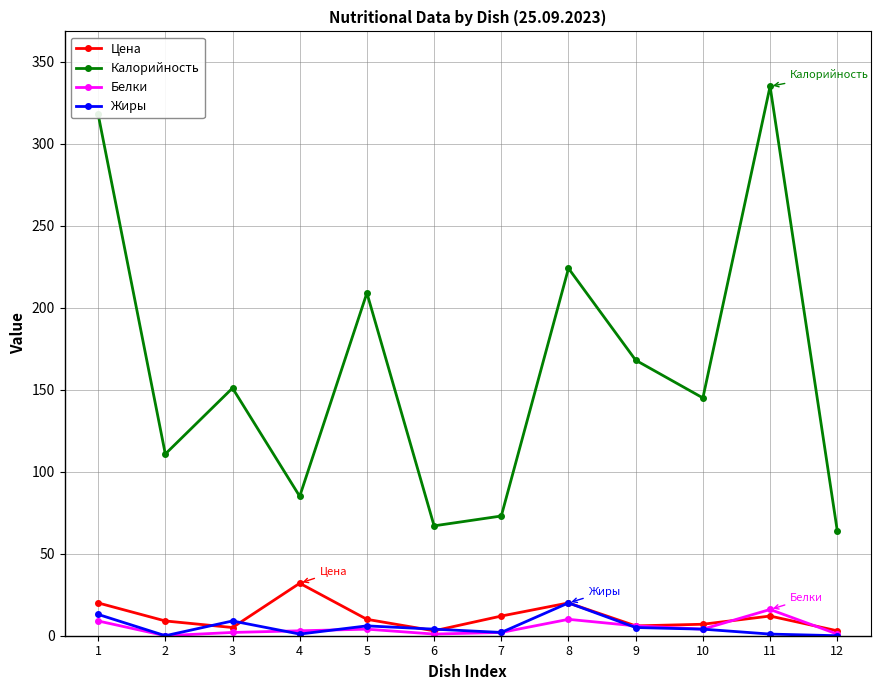

At how many categories does at least one series exceed 69?

10